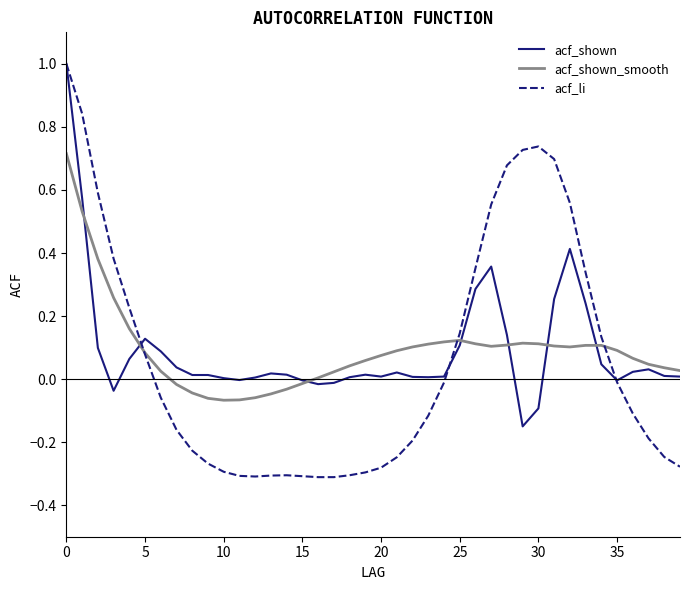

What is the maximum value shown in the chart?

1.0